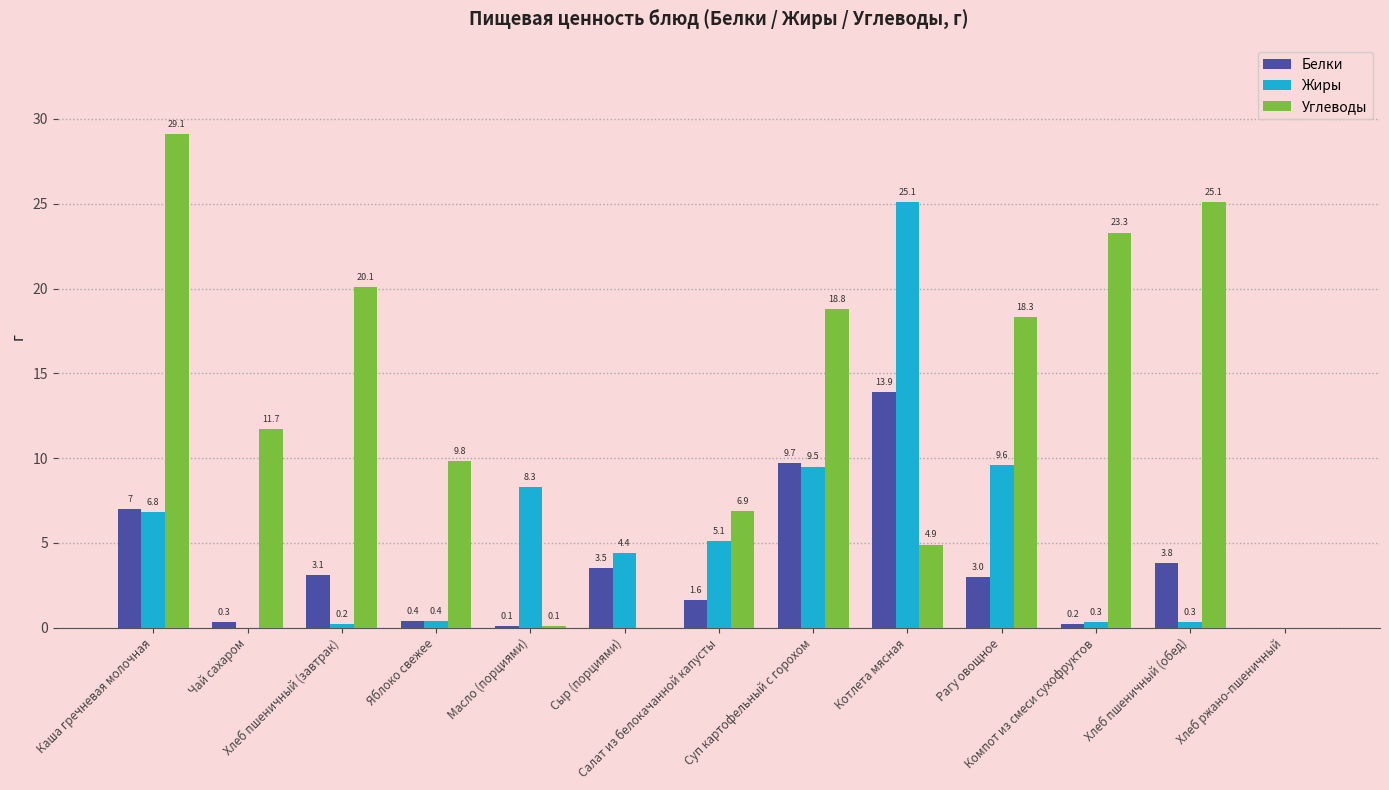

Which series changed the most between Масло (порциями) and Котлета мясная?

Жиры